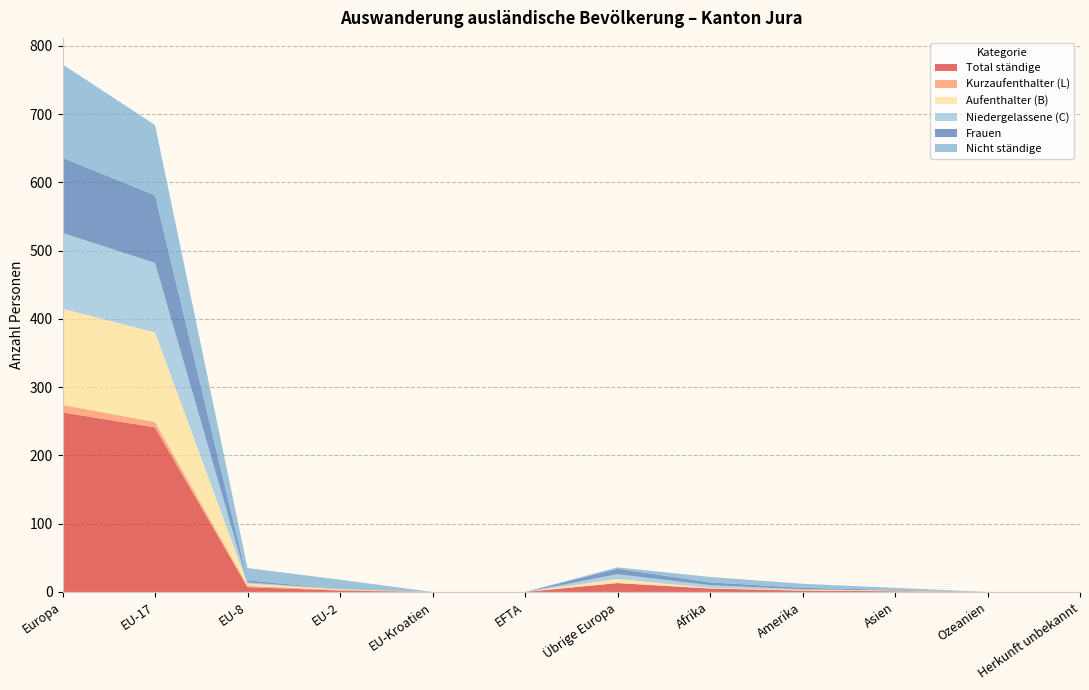

Reading right to left, list all the values displayed in this chart.

Total ständige: 0	0	1	2	5	13	0	0	2	7	241	263
Kurzaufenthalter (L): 0	0	0	0	0	0	0	0	1	2	8	11
Aufenthalter (B): 0	0	1	1	1	6	0	0	1	3	131	141
Niedergelassene (C): 0	0	0	1	4	7	0	0	0	2	102	111
Frauen: 0	0	1	2	4	8	0	0	0	3	99	110
Nicht ständige: 0	0	3	6	8	2	0	0	14	18	103	137